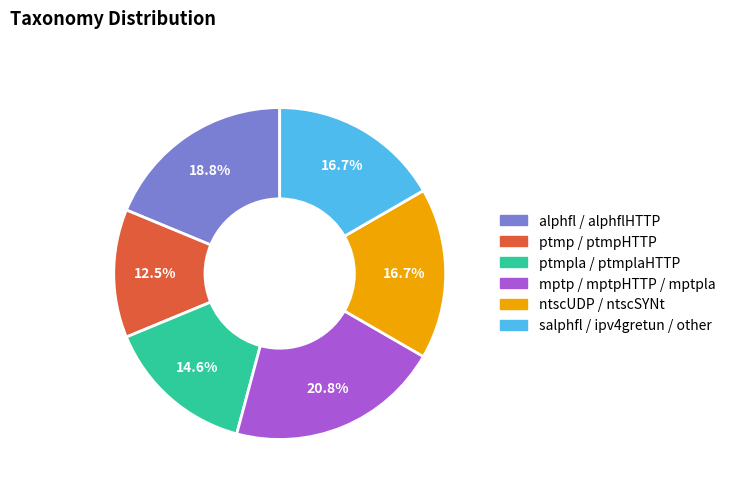

Combined, do salphfl / ipv4gretun / other and ptmpla / ptmplaHTTP account for over 50%?

No